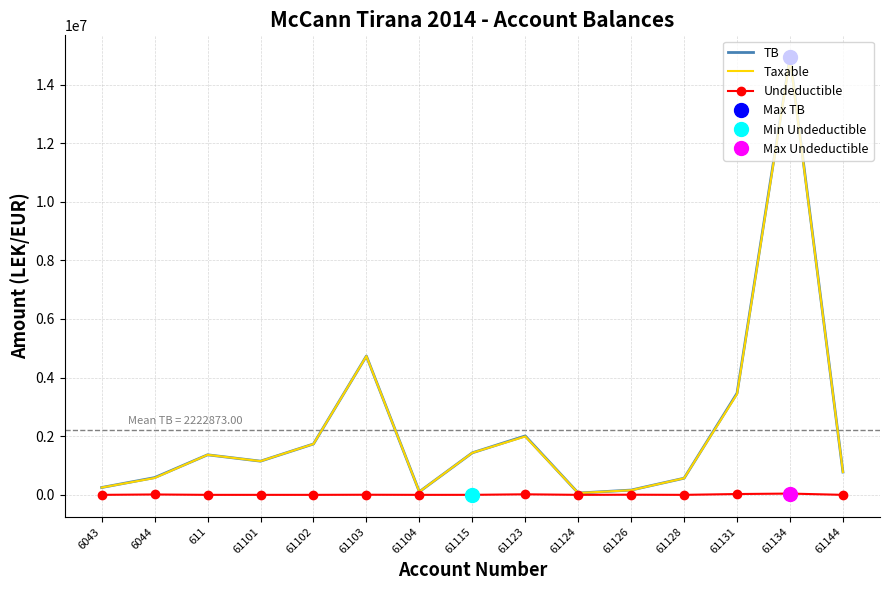

How many interior local peaks does the Undeductible series have?

5